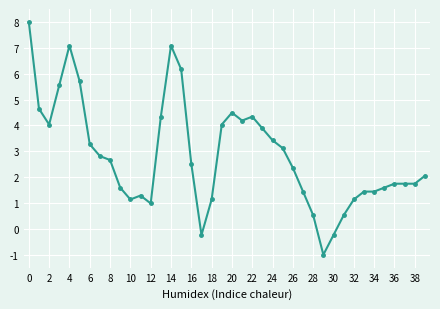

True or false: the data has more than 1 interior local peaks.

True